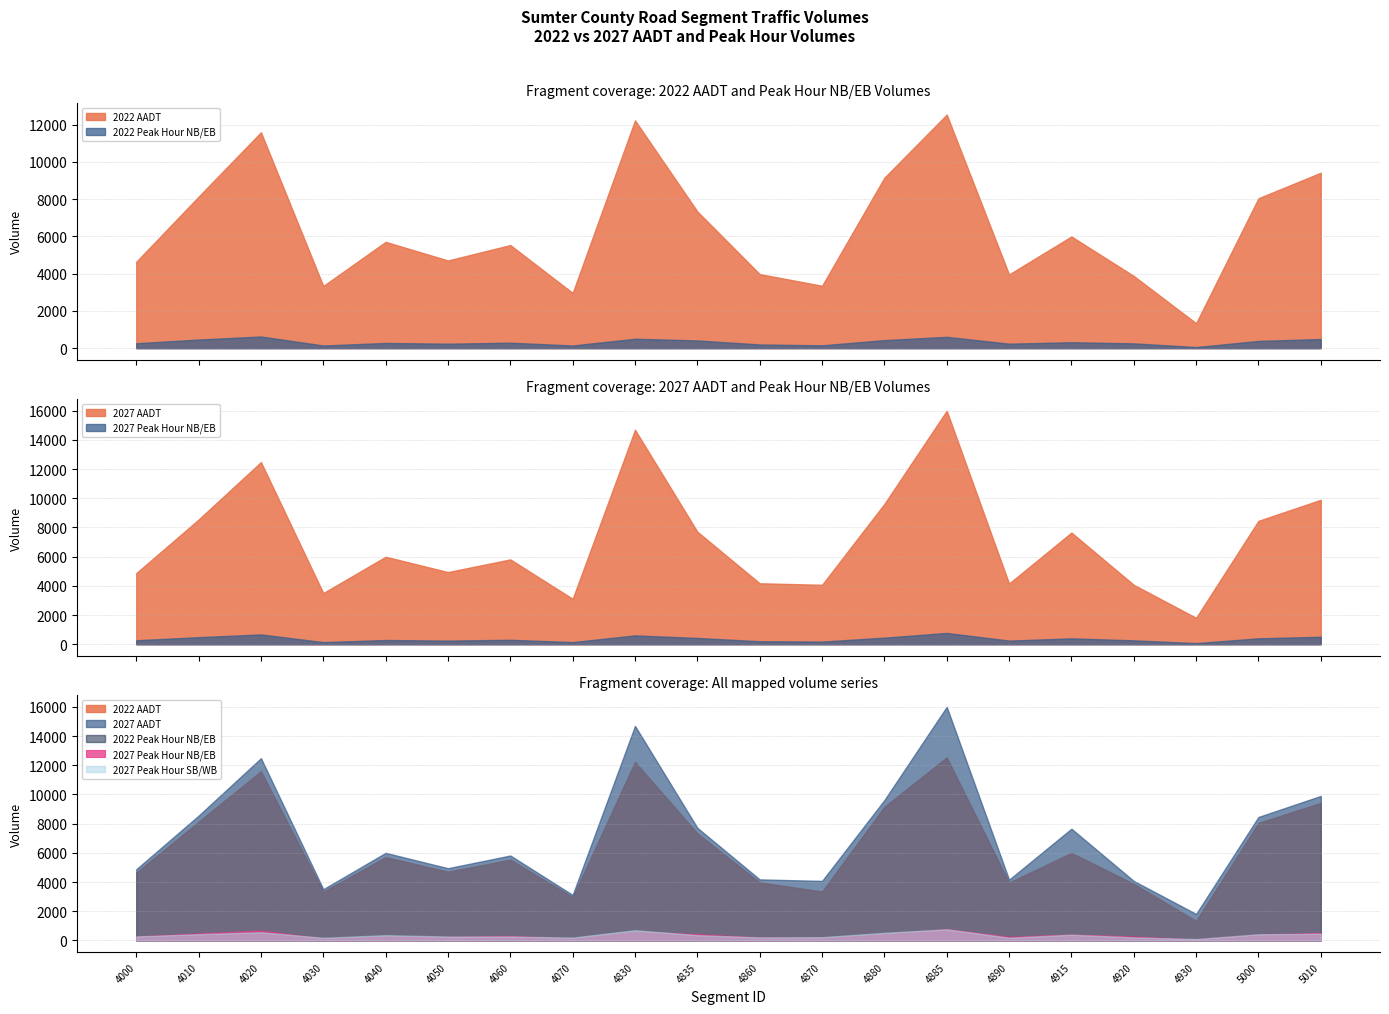

Where is 2022 Peak Hour NB/EB nearest to the value 343?

4915